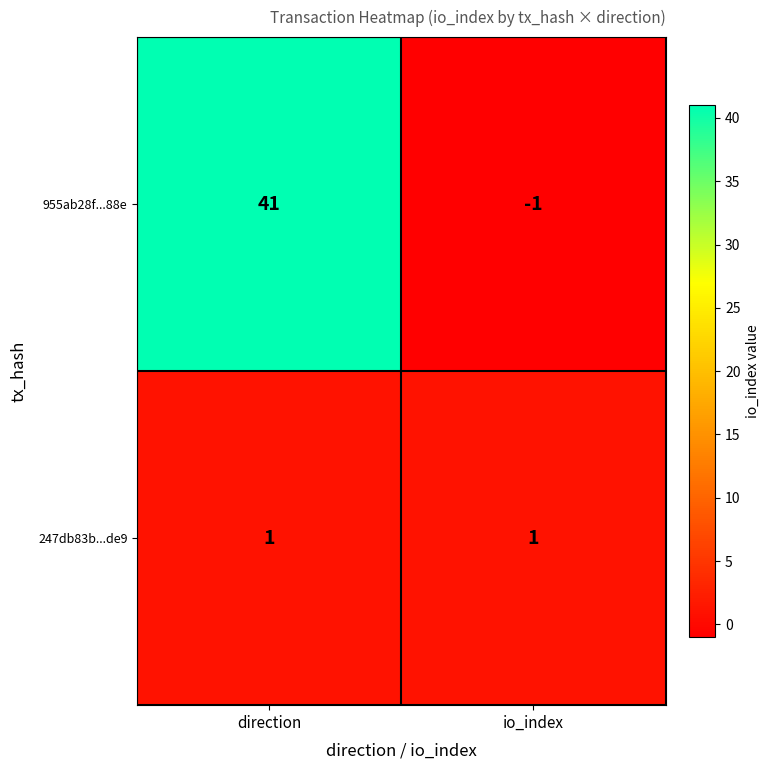

Which series has the largest range (max minus min)?

955ab28f...88e